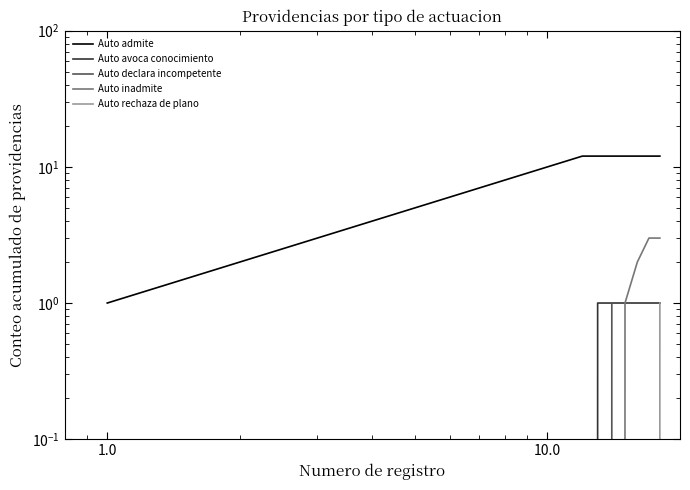

True or false: Auto admite and Auto declara incompetente intersect in this chart.

False